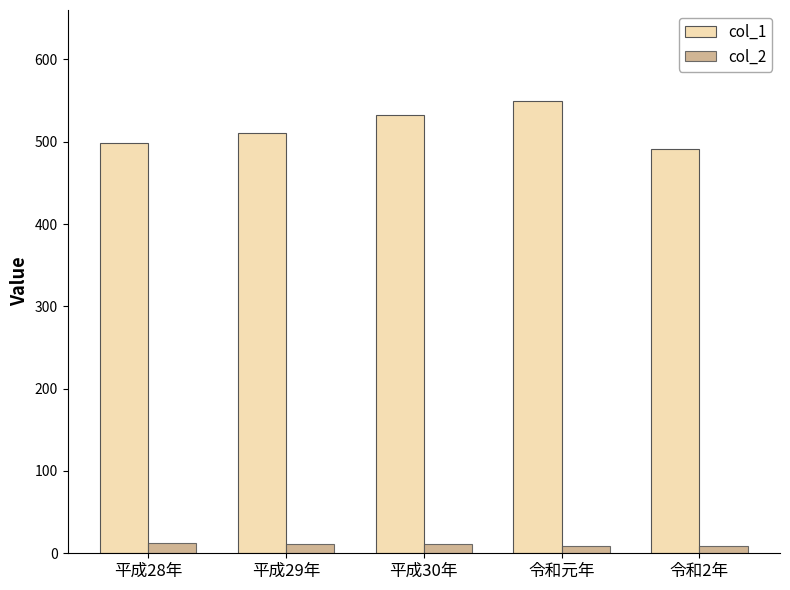

At which label does col_1 reach its peak?

令和元年